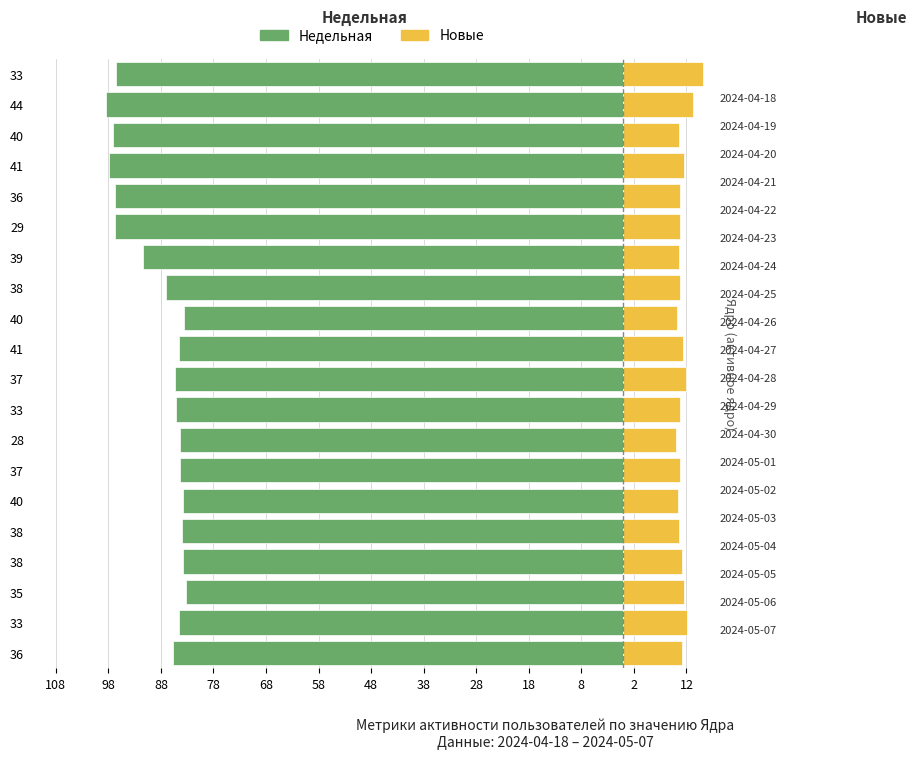

Are the bars horizontal?

Yes